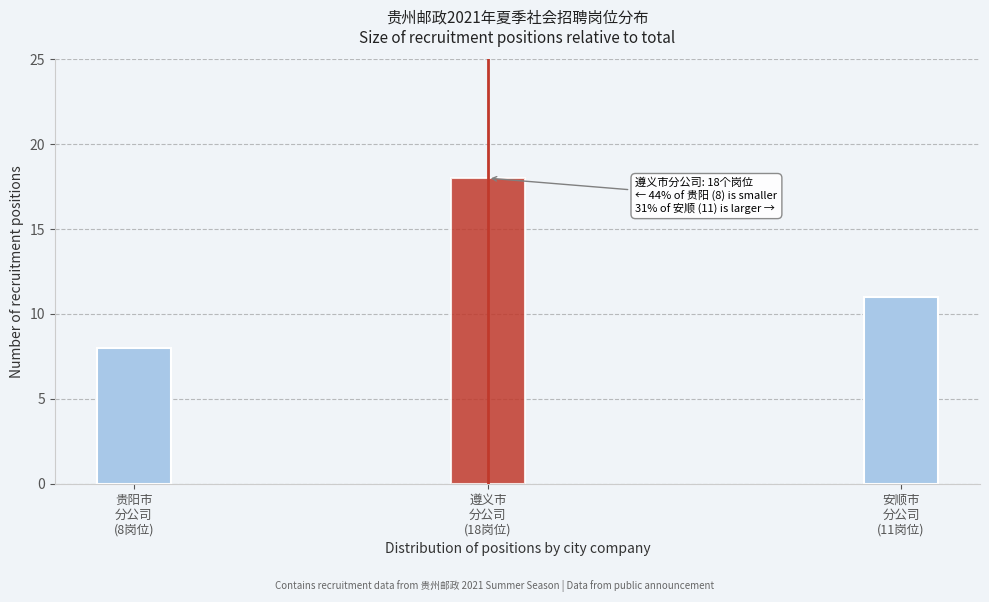

Reading left to right, extract all data points from this chart.

8	18	11